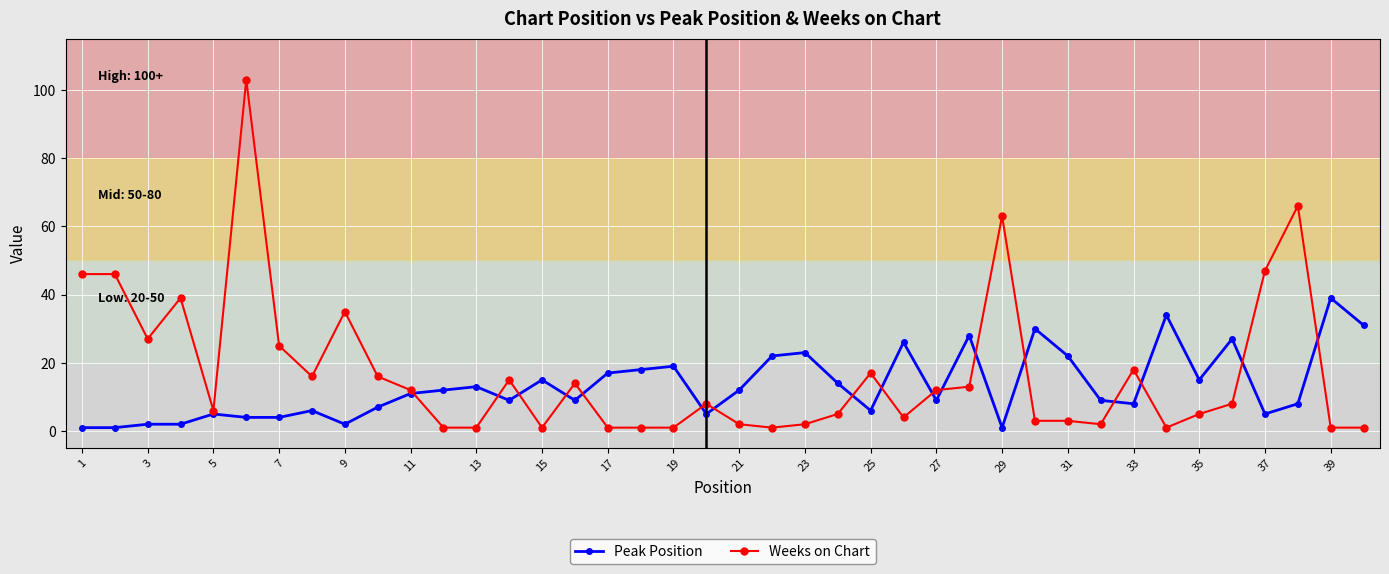

True or false: Weeks on Chart has more than 1 interior local peaks.

True